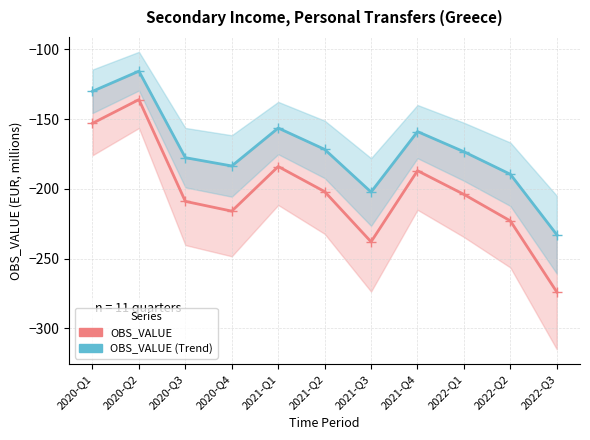

Reading left to right, list all the values displayed in this chart.

OBS_VALUE: 2020-Q1=-153.0	2020-Q2=-136.0	2020-Q3=-209.0	2020-Q4=-216.0	2021-Q1=-184.0	2021-Q2=-202.0	2021-Q3=-238.0	2021-Q4=-187.0	2022-Q1=-204.0	2022-Q2=-223.0	2022-Q3=-274.0
OBS_VALUE (Trend): 2020-Q1=-130.0	2020-Q2=-115.6	2020-Q3=-177.7	2020-Q4=-183.6	2021-Q1=-156.4	2021-Q2=-171.7	2021-Q3=-202.3	2021-Q4=-158.9	2022-Q1=-173.4	2022-Q2=-189.5	2022-Q3=-232.9